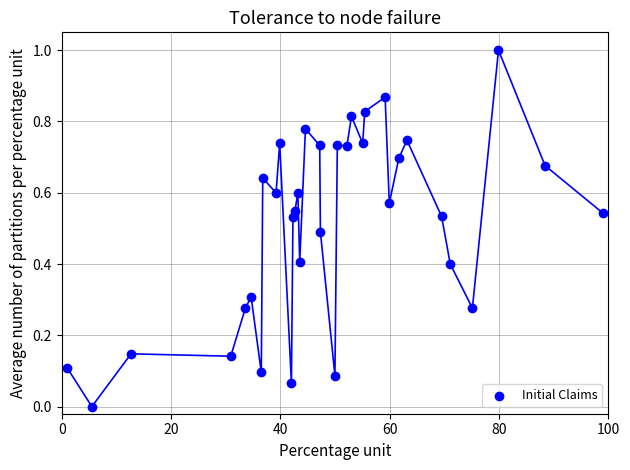

What is the range of X values (max minus min)?

98.0